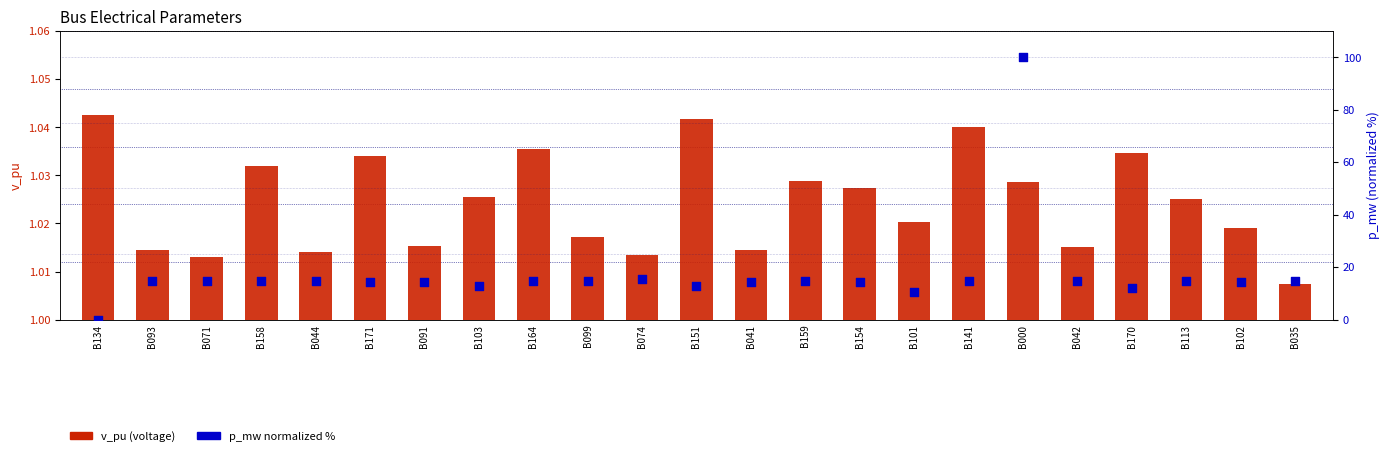

What are all the series names shown in the legend?

v_pu (voltage), p_mw (normalized %)